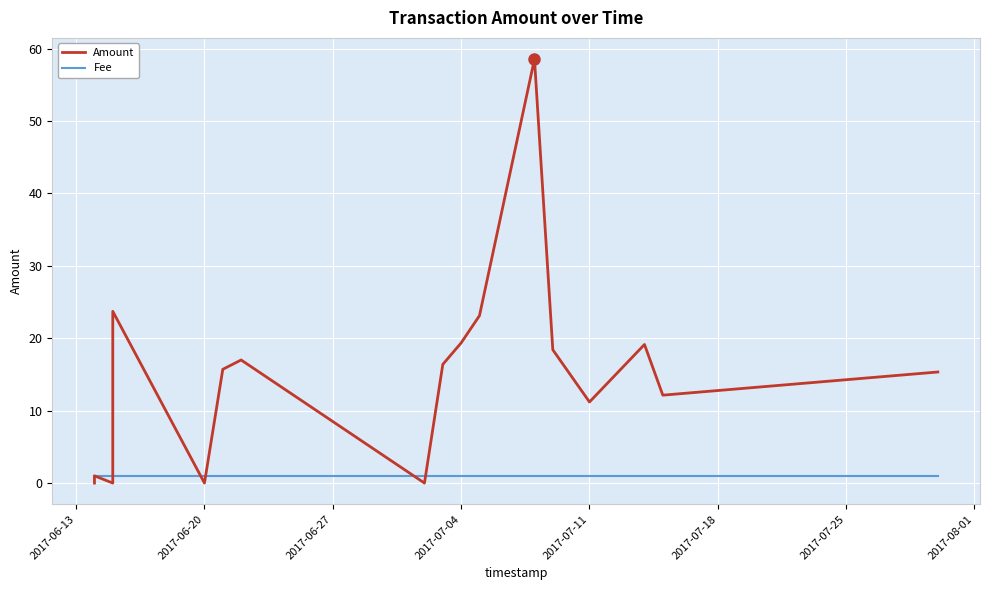

Which category has the lowest value in the Fee series?

2017-06-13